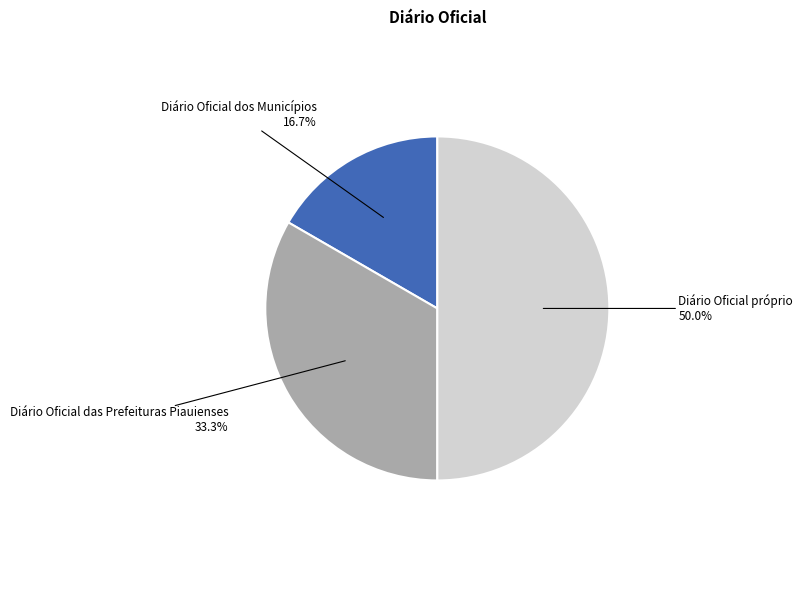

Does Diário Oficial dos Municípios account for over 50% of the chart?

No